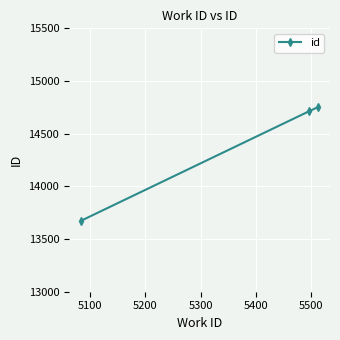

What is the maximum value shown in the chart?

14753